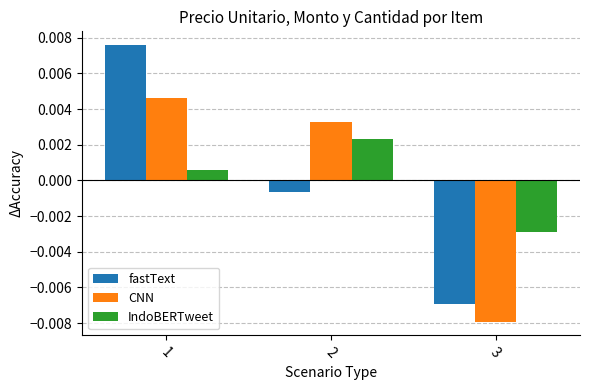

Which series has the widest spread of values?

fastText